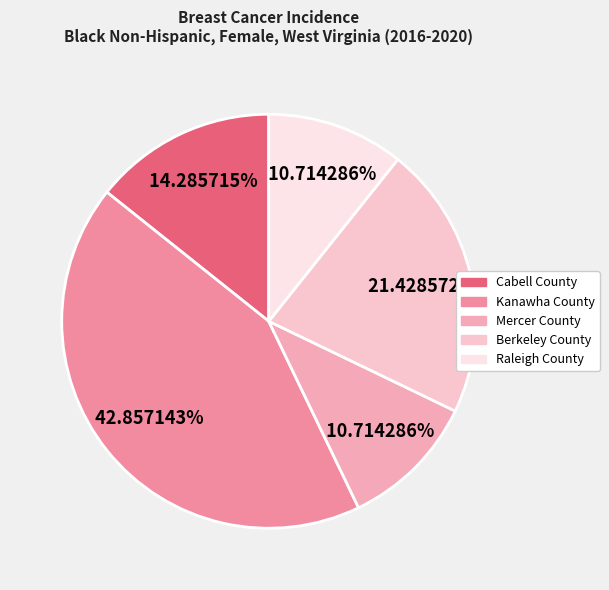

How many segments does this pie chart have?

5